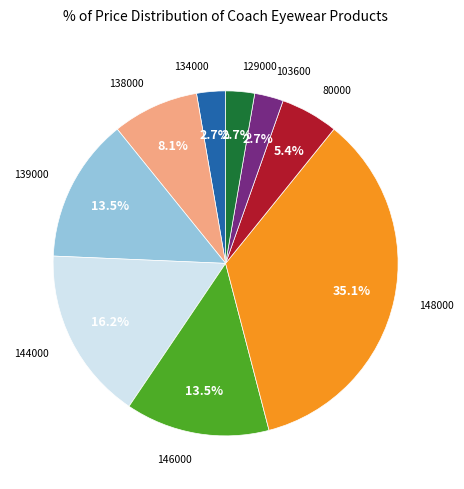

Is there any slice that represents more than half of the pie?

No